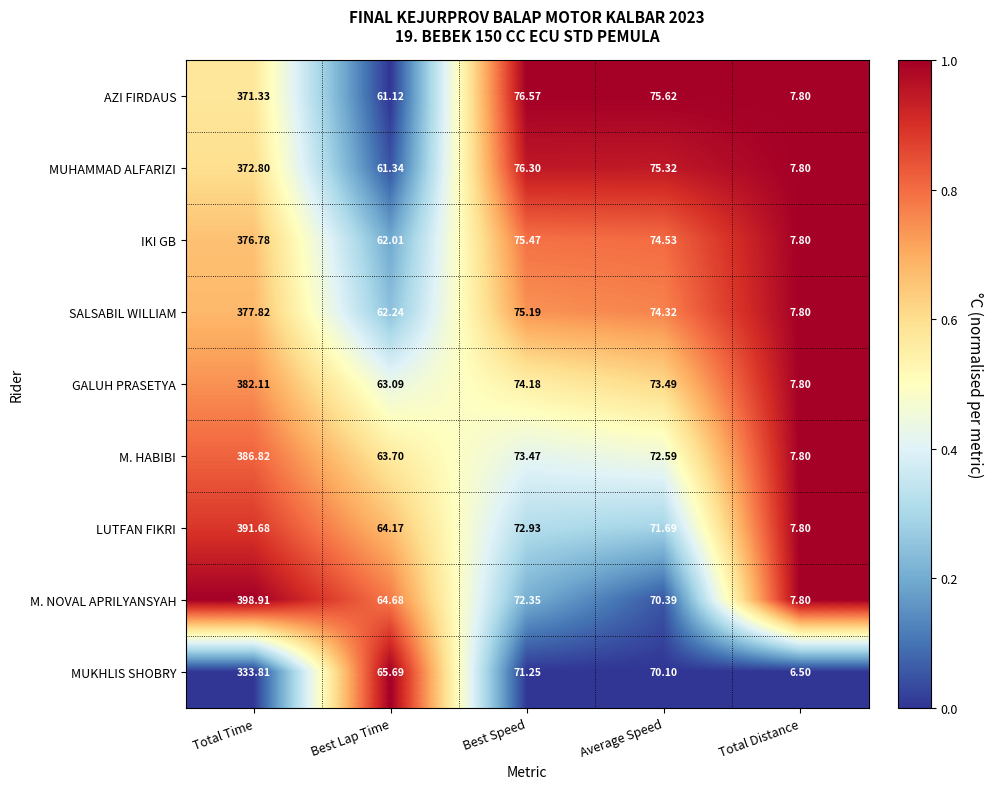

How many data points does each series have?

5